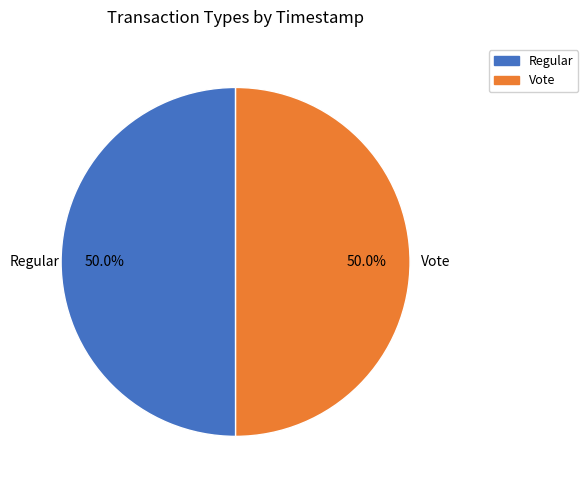

Count the number of slices in the pie.

2